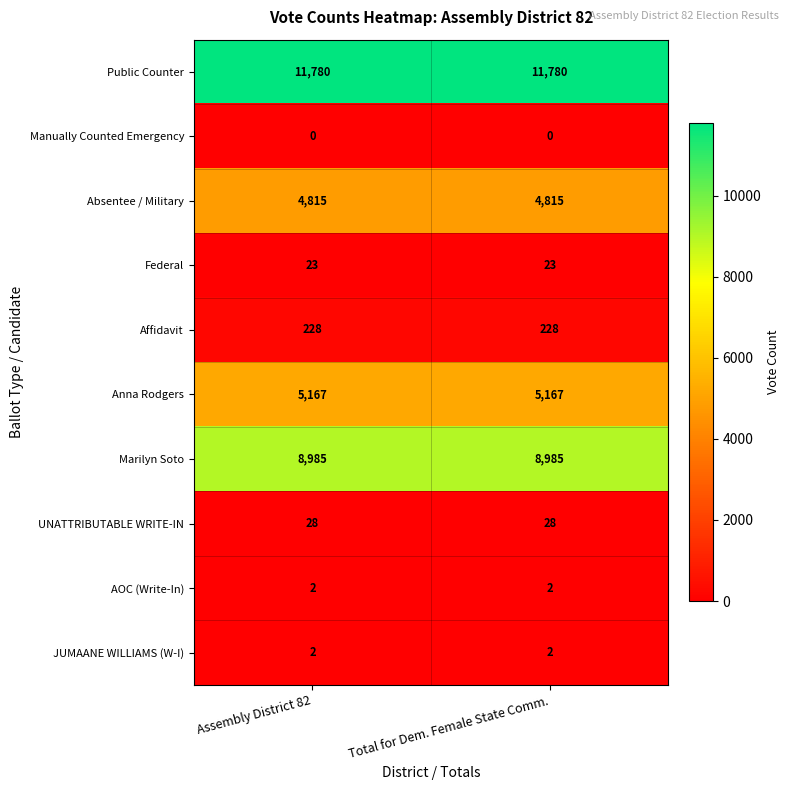

Is it true that Federal equals 23 at Total for Dem. Female State Comm.?

True